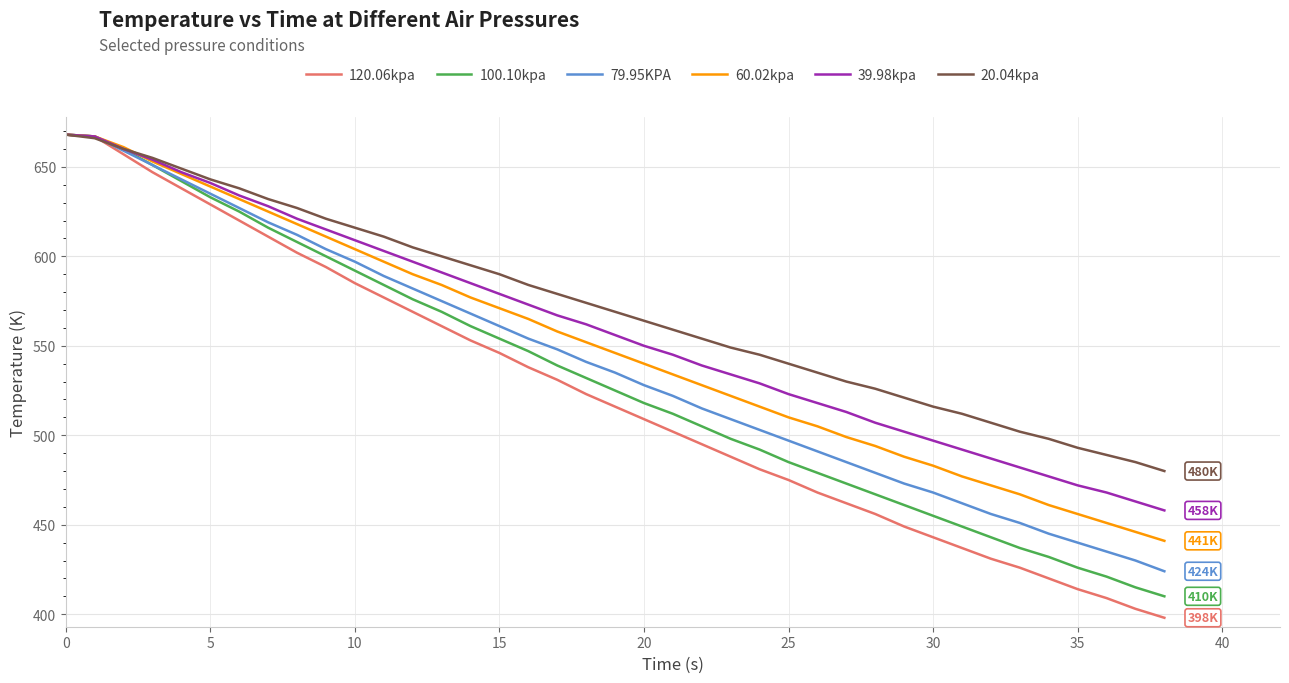

Which series has the widest spread of values?

120.06kpa